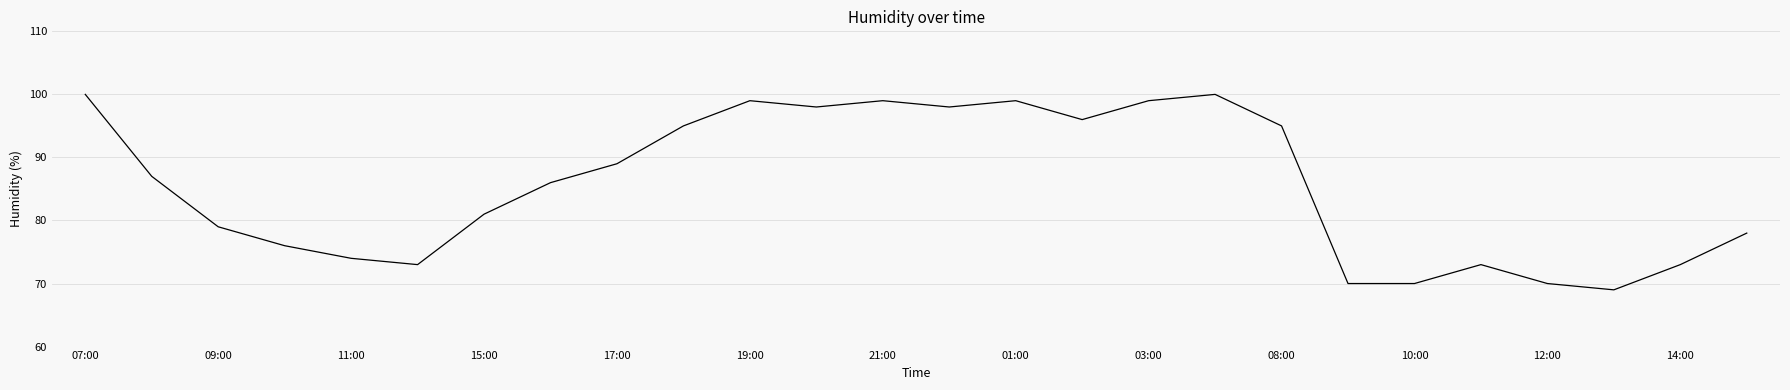

What is the minimum value shown in the chart?

69